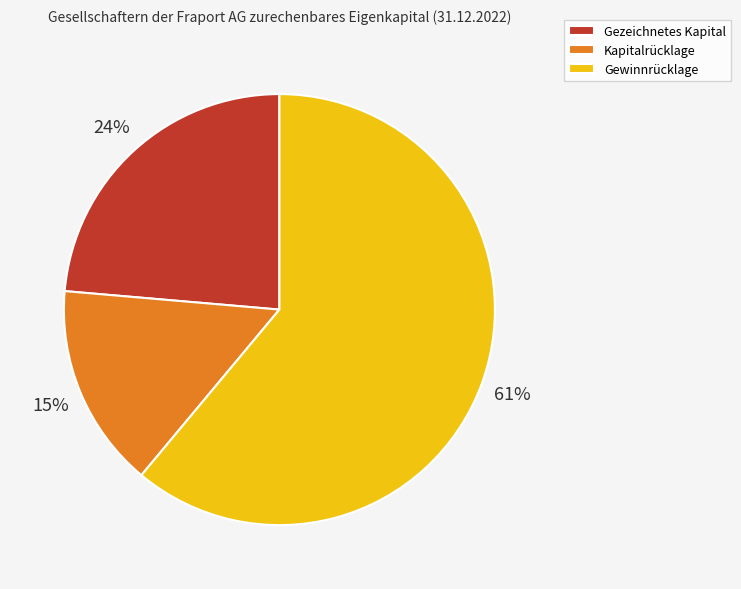

True or false: Gezeichnetes Kapital accounts for 24% of the total.

True